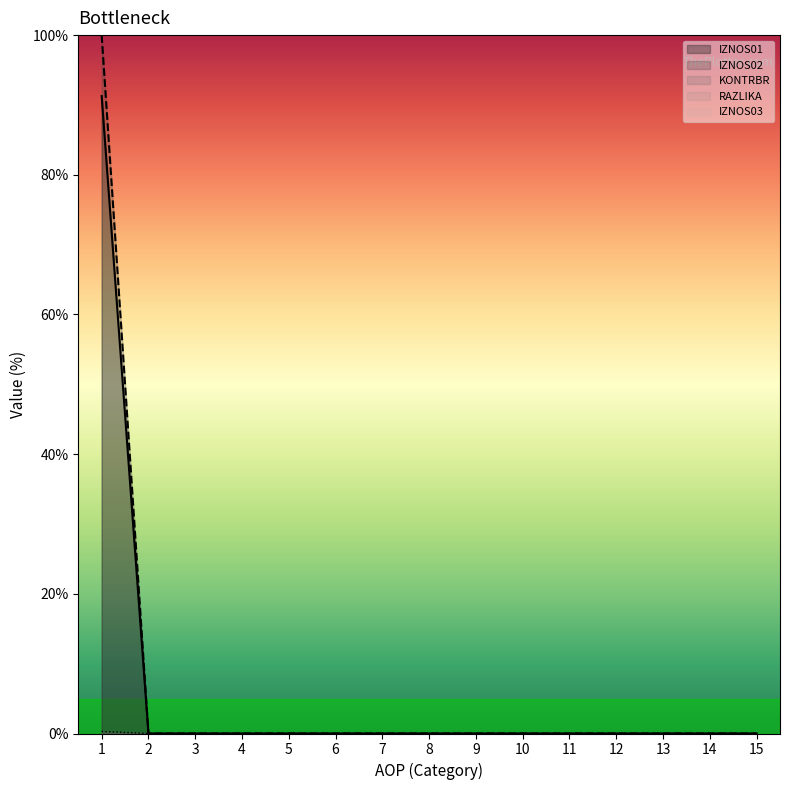

Reading left to right, list all the values displayed in this chart.

IZNOS01: 1=100.0	2=0.0	3=0.0	4=0.0	5=0.0	6=0.0	7=0.0	8=0.0	9=0.0	10=0.0	11=0.0	12=0.0	13=0.0	14=0.0	15=0.0
IZNOS02: 1=91.3	2=0.0	3=0.0	4=0.0	5=0.0	6=0.0	7=0.0	8=0.0	9=0.0	10=0.0	11=0.0	12=0.0	13=0.0	14=0.0	15=0.0
KONTRBR: 1=0.3	2=0.0	3=0.0	4=0.0	5=0.0	6=0.0	7=0.0	8=0.0	9=0.0	10=0.0	11=0.0	12=0.0	13=0.0	14=0.0	15=0.0